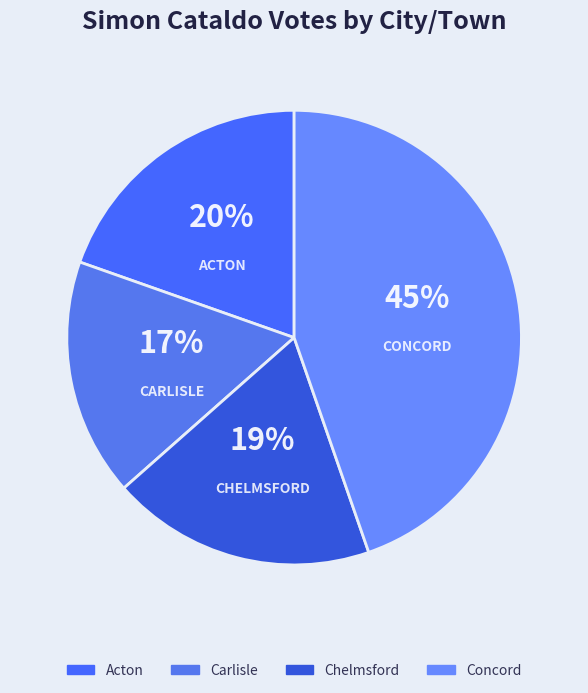

What percentage is the Chelmsford slice, to the nearest percent?

19%